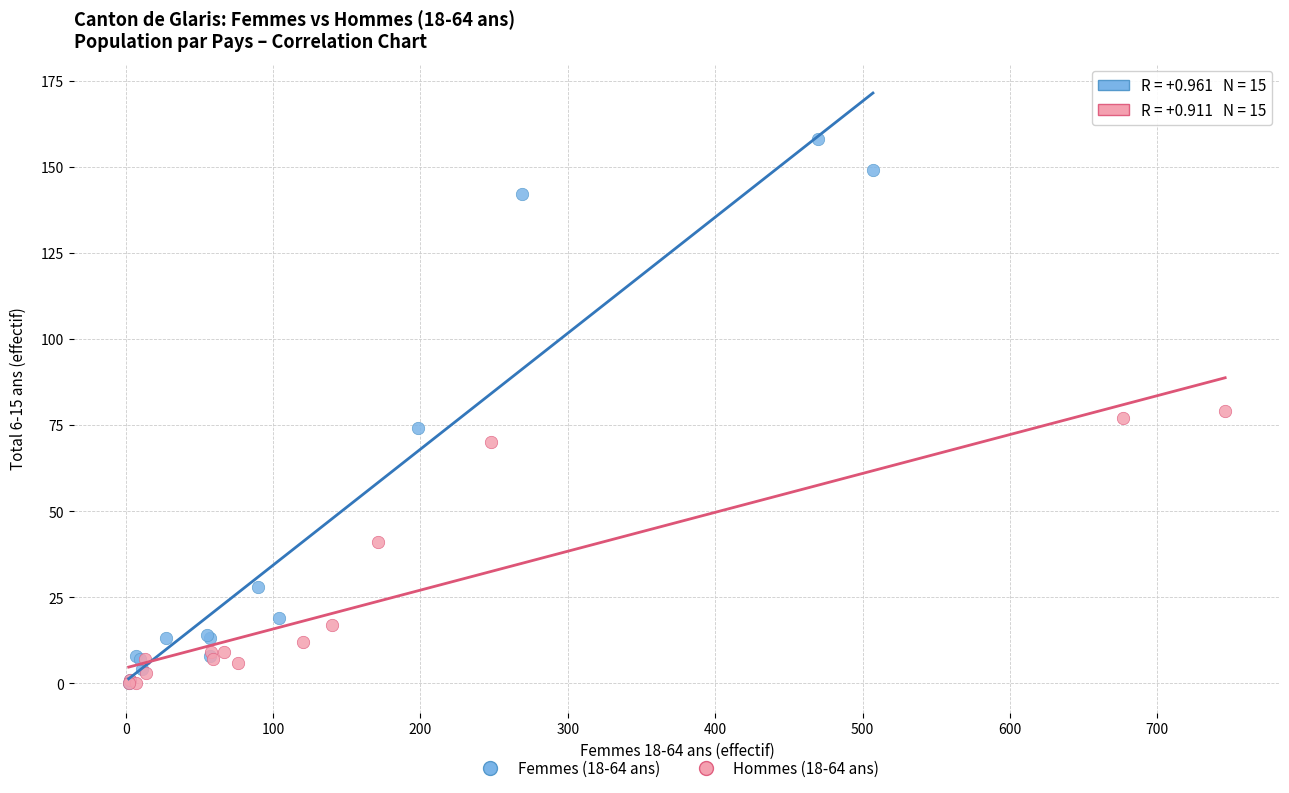

Which series contains the highest Y value?

Femmes (18-64 ans)